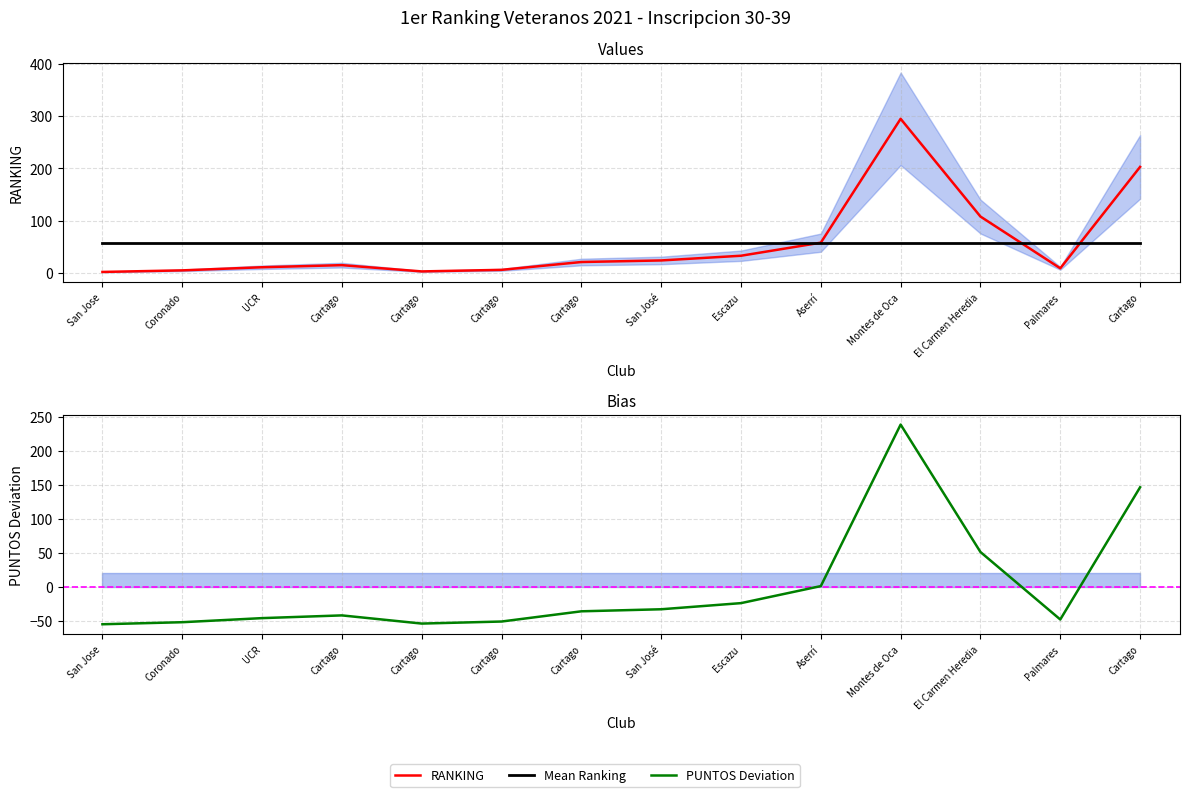

What is the minimum value for RANKING?

2.0